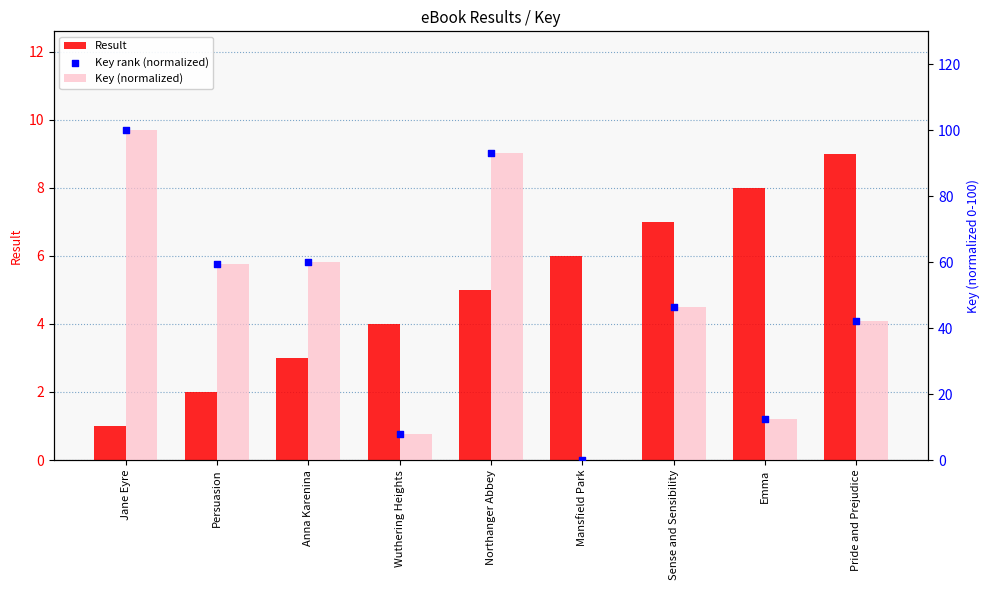

Which series has the largest total across all categories?

Key (normalized)